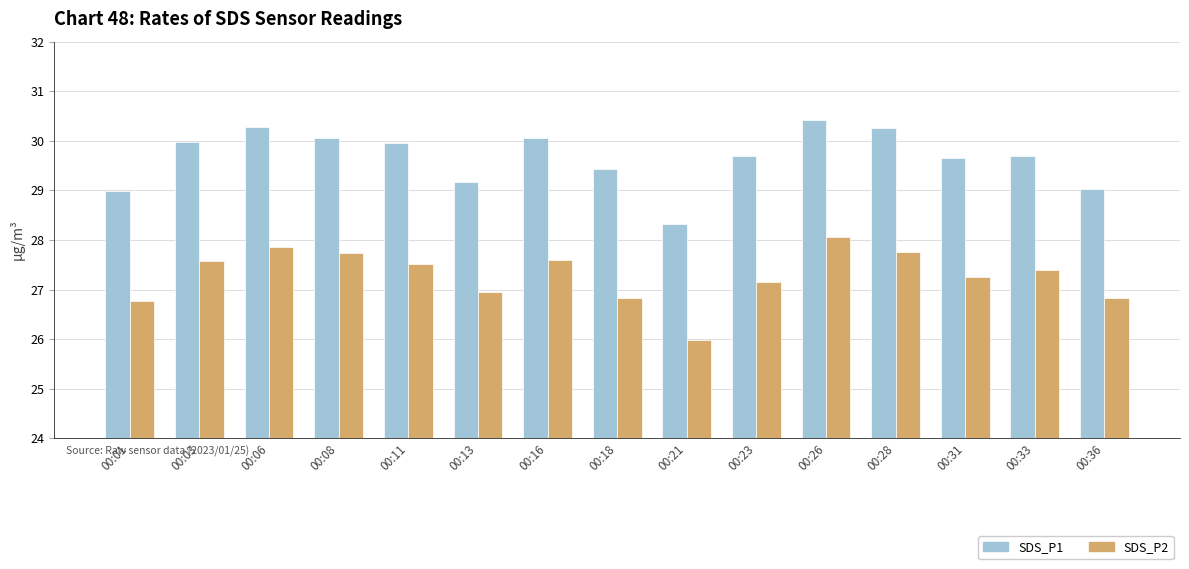

True or false: SDS_P2 has a value of 41.7 at 00:28.

False